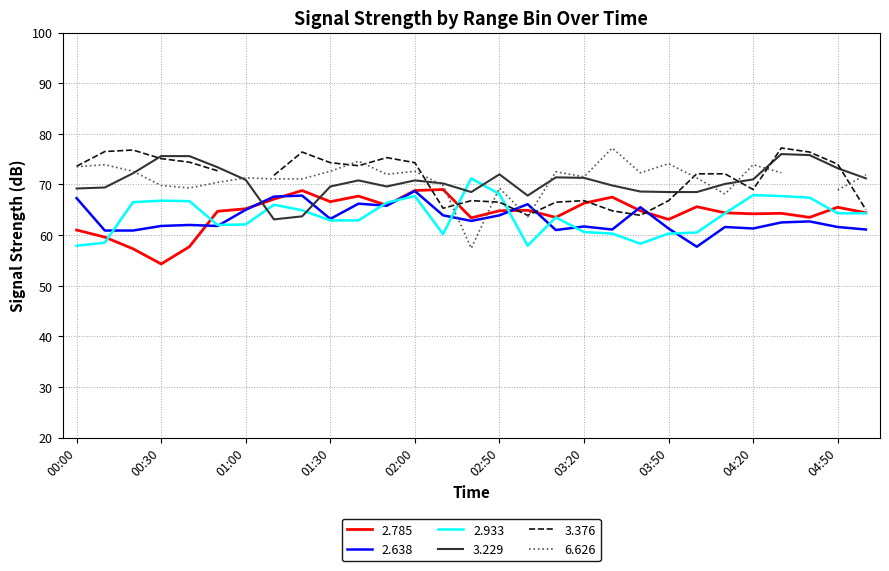

Where is the first local minimum for   2.785?

00:30